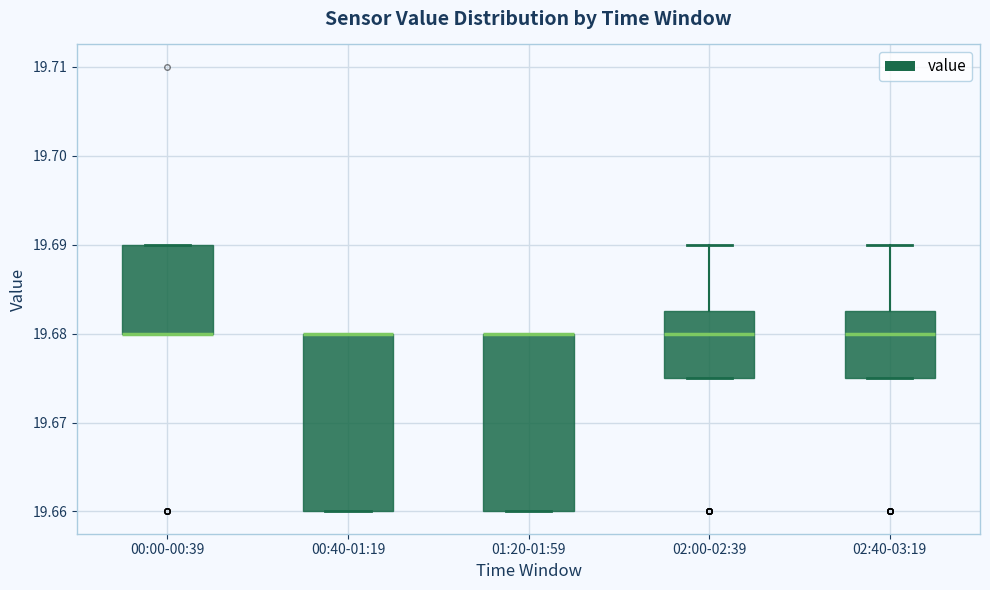

Where is the lower edge of the box for 01:20-01:59 on the y-axis? The values are not printed on the chart, so give them approximately, as read against the axis.

19.660